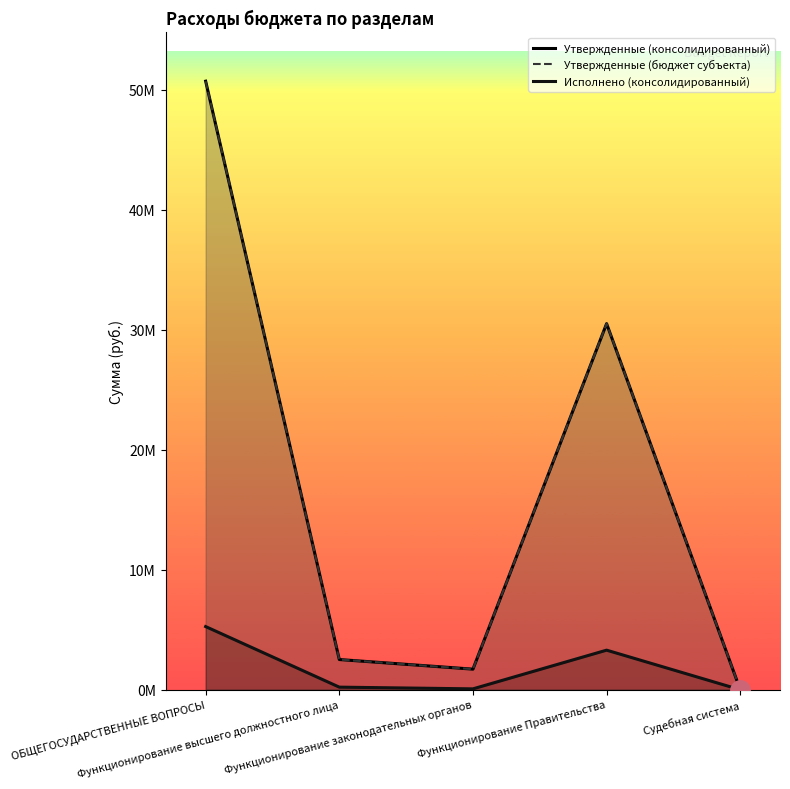

True or false: Утвержденные (консолидированный) and Утвержденные (бюджет субъекта) cross at least once.

False